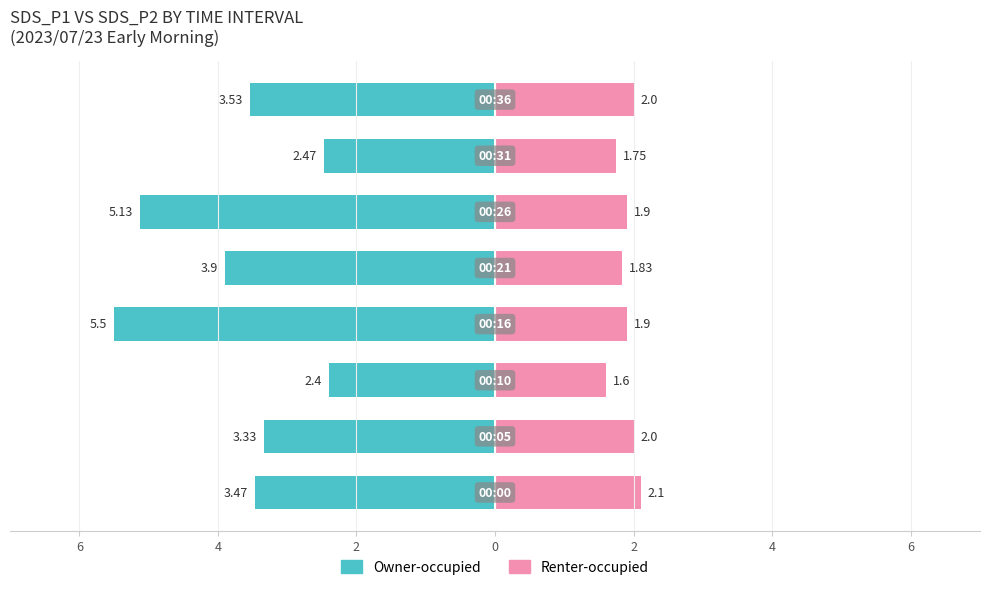

Reading right to left, what are all the values shown in this chart?

Owner-occupied: -3.5	-2.5	-5.1	-3.9	-5.5	-2.4	-3.3	-3.5
Renter-occupied: 2.0	1.8	1.9	1.8	1.9	1.6	2.0	2.1